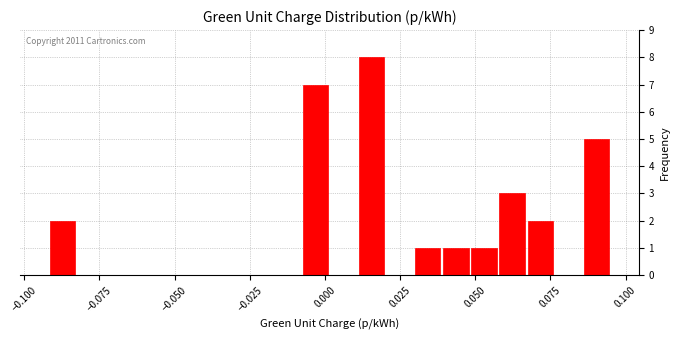

Around what value on the x-axis is the tallest bar? Give the approximate position of its centre, as read against the axis.

0.015